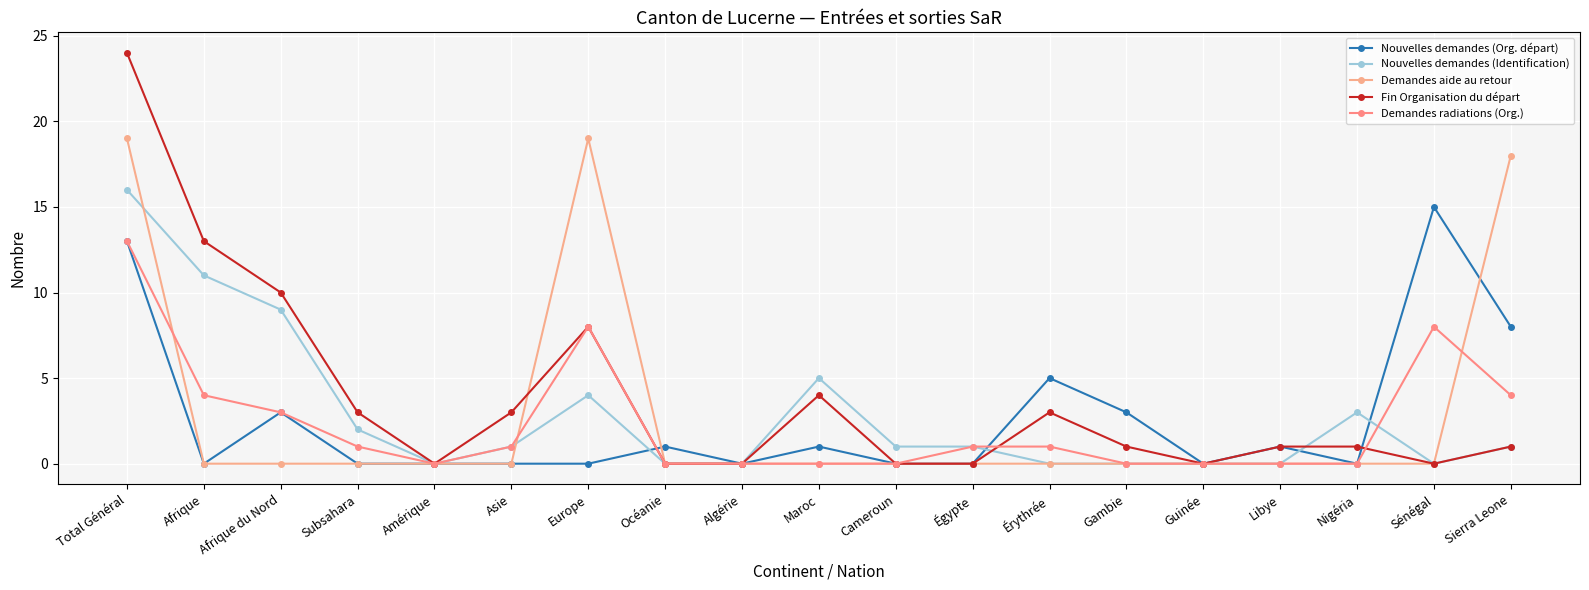

Is the value of Demandes aide au retour at Total Général greater than the value of Fin Organisation du départ at Océanie?

Yes